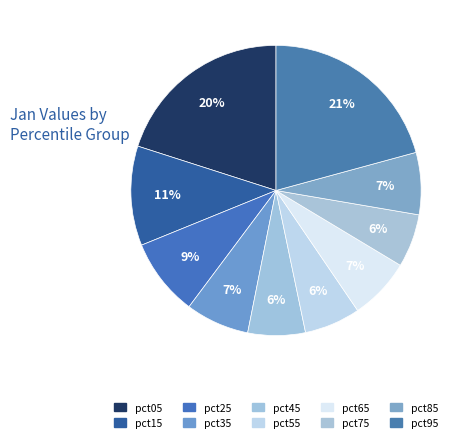

What percentage is the pct25 slice, to the nearest percent?

9%